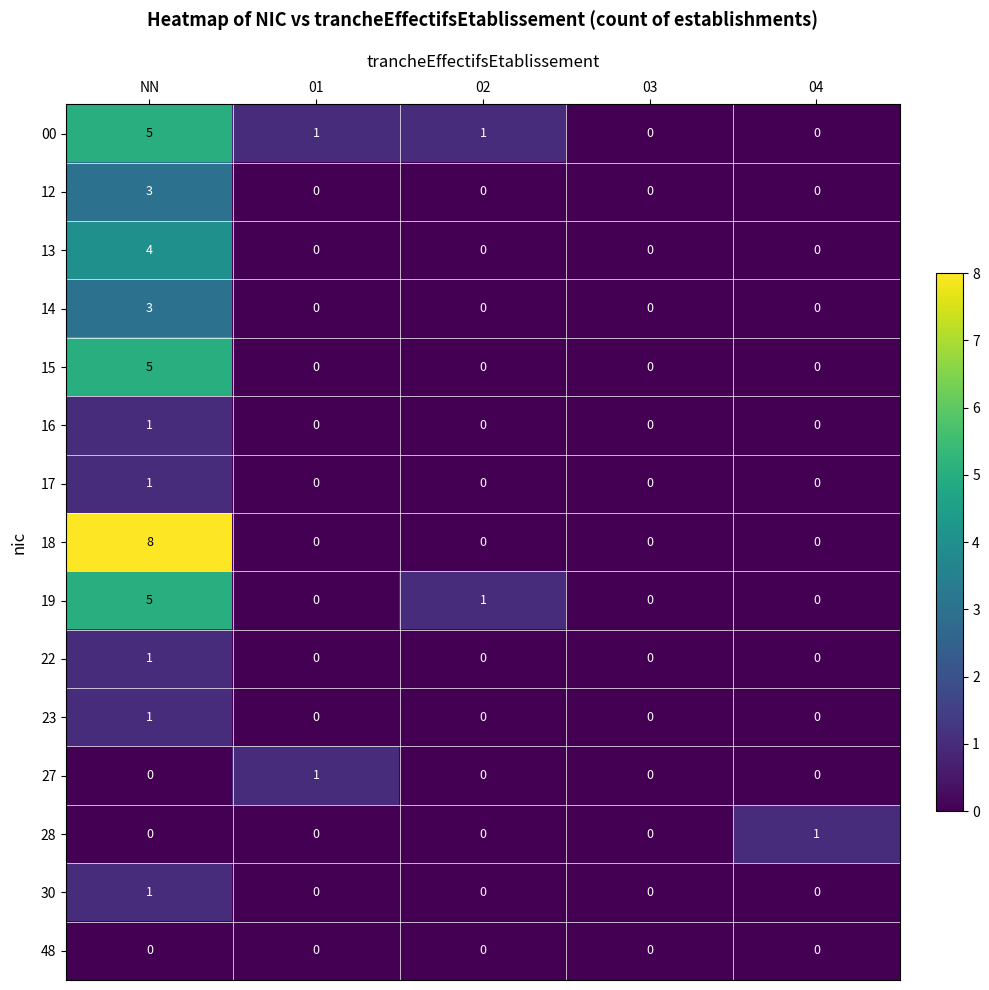

The 12 series shows 2 at 02. True or false?

False